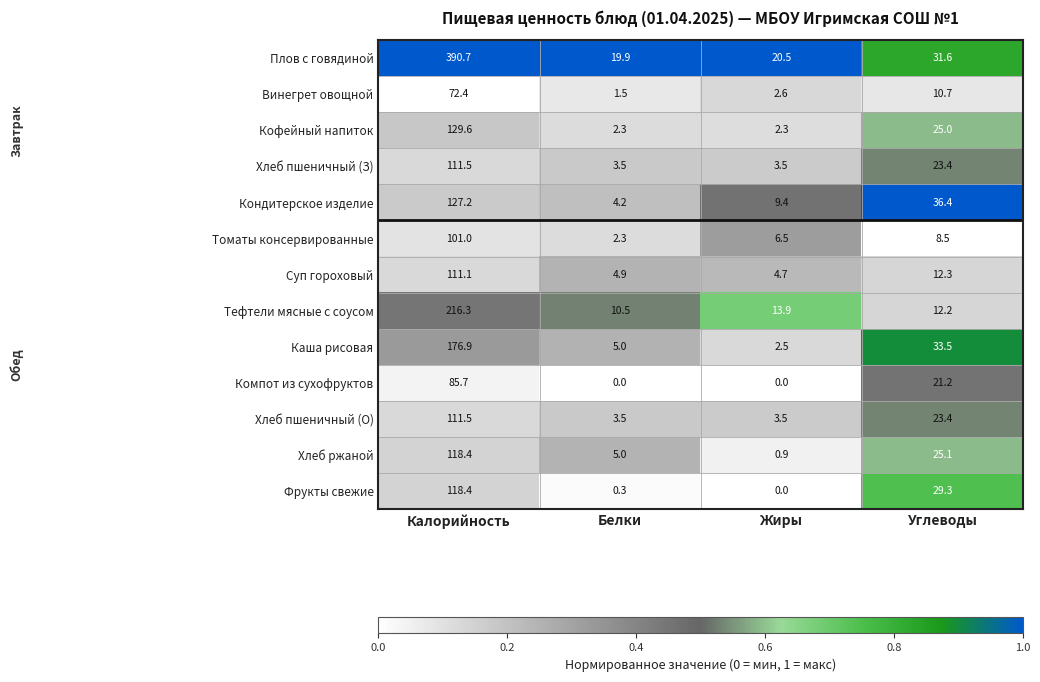

At which category is the sum across all series the highest?

Калорийность